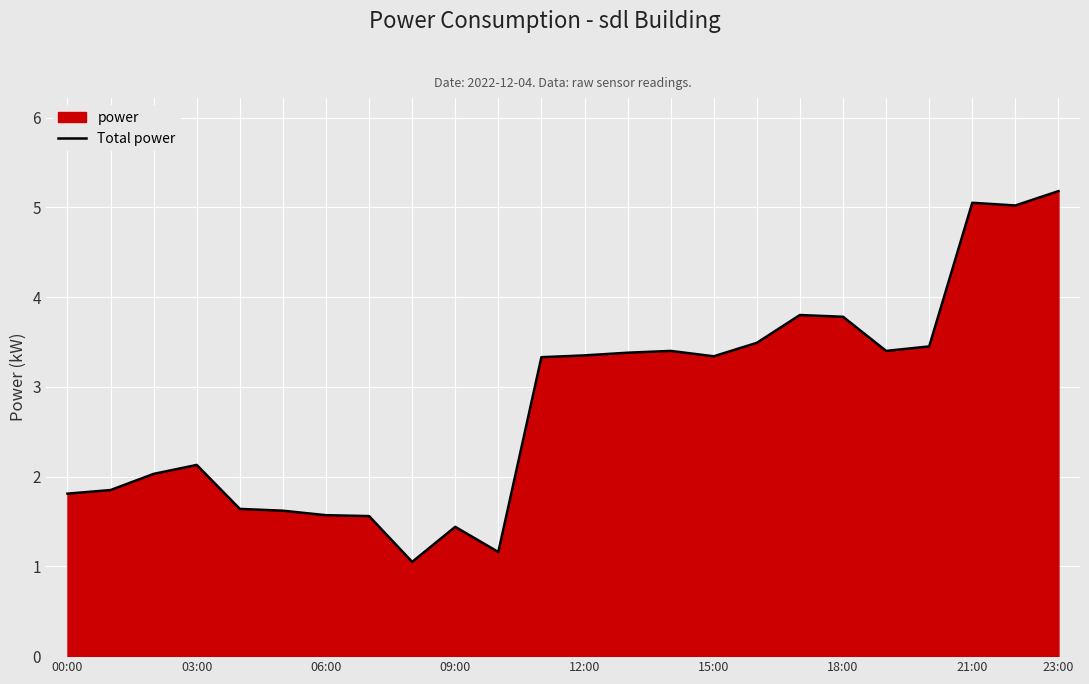

What is the sum of the values at 16 and 20?

6.9